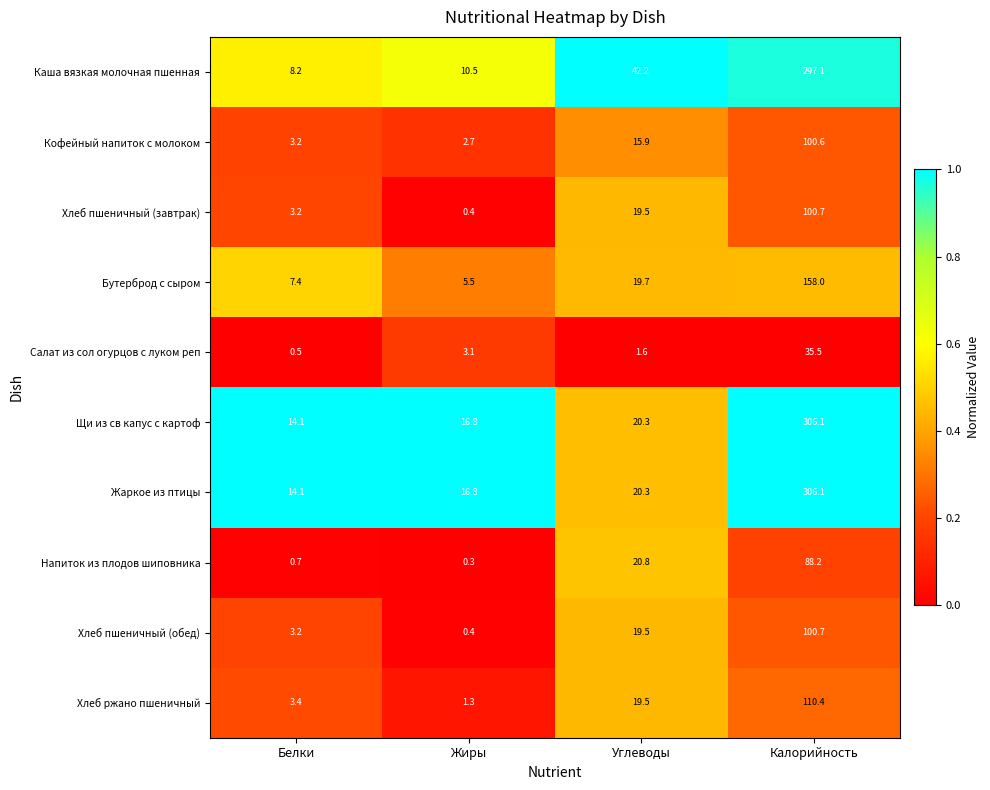

Where is Каша вязкая молочная пшенная nearest to the value 152?

Углеводы